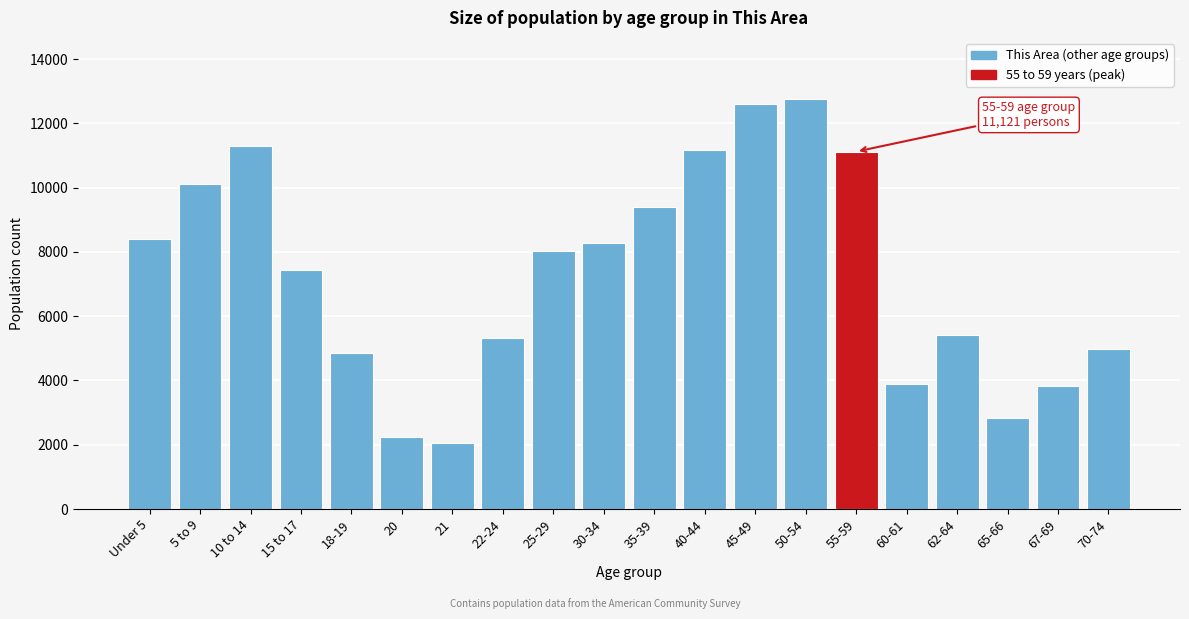

Is it true that the value at 10 to 14 is 11291?

True